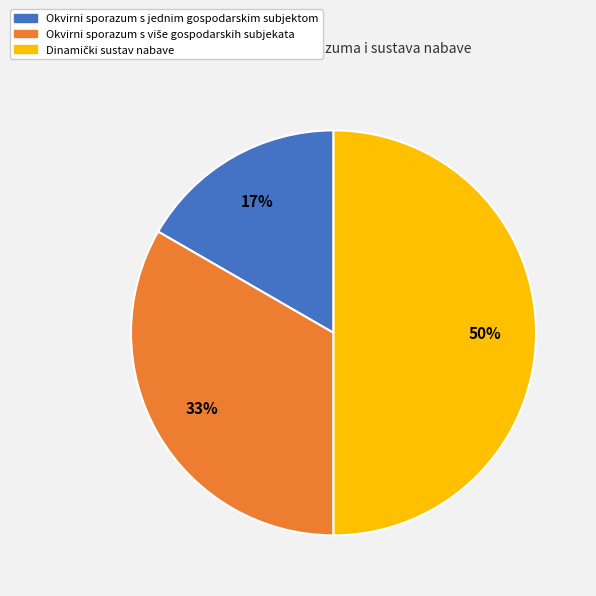

To the nearest percent, what is the average slice percentage?

33%